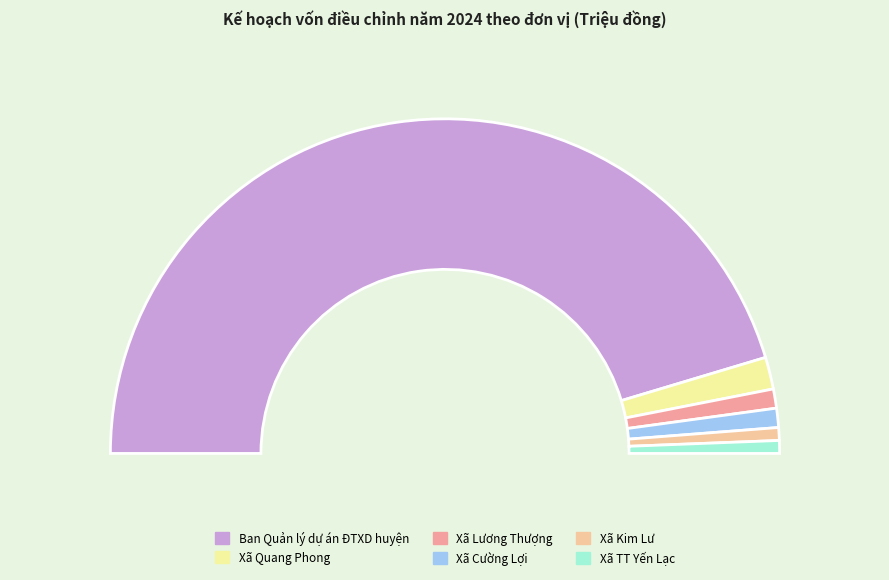

Which category has the biggest portion of the pie?

Ban Quản lý dự án ĐTXD huyện